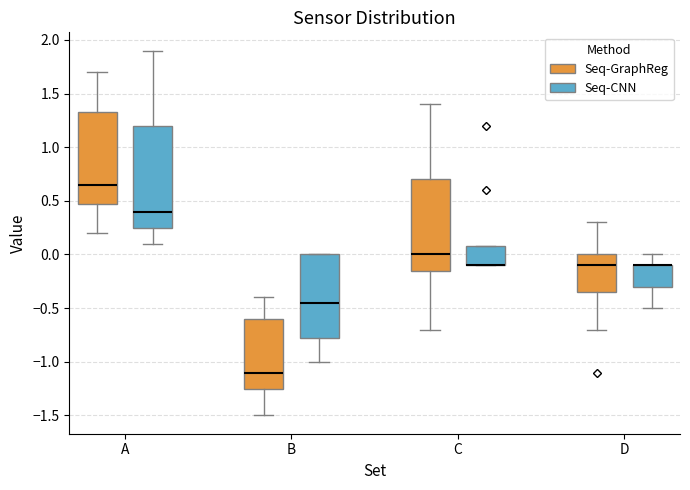

Comparing the boxes themselves (not the whiskers), which one is the tallest?

A (Seq-CNN)